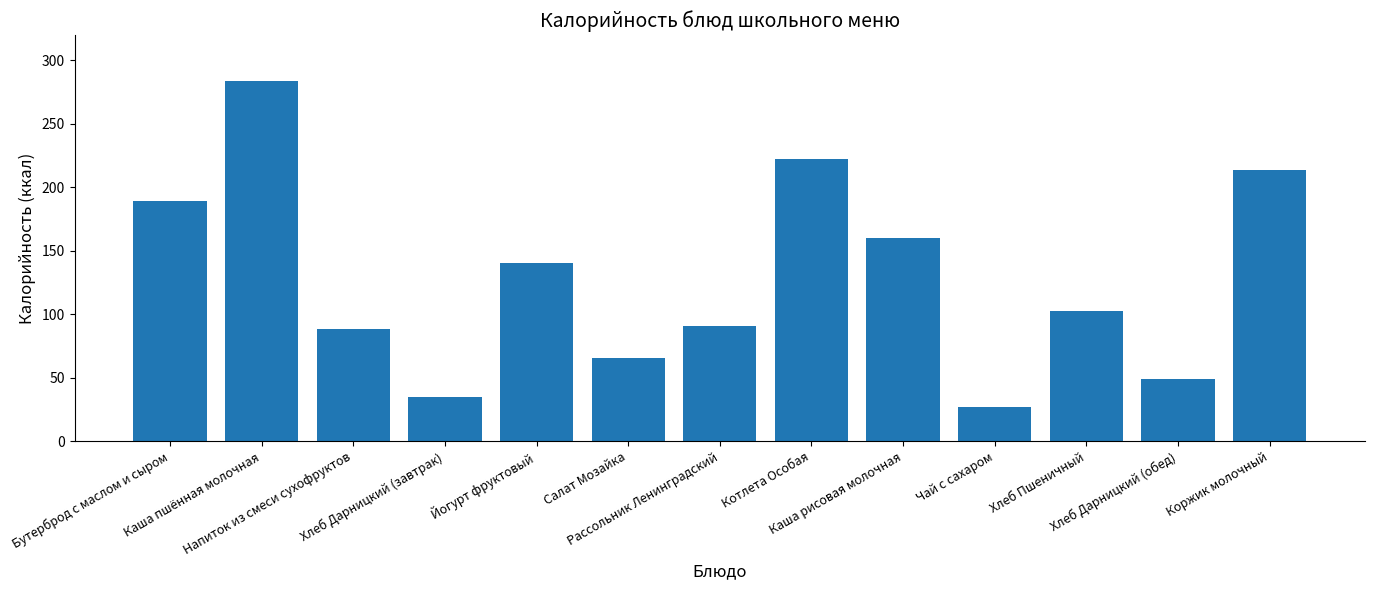

At which label is the value closest to 155?

Каша рисовая молочная